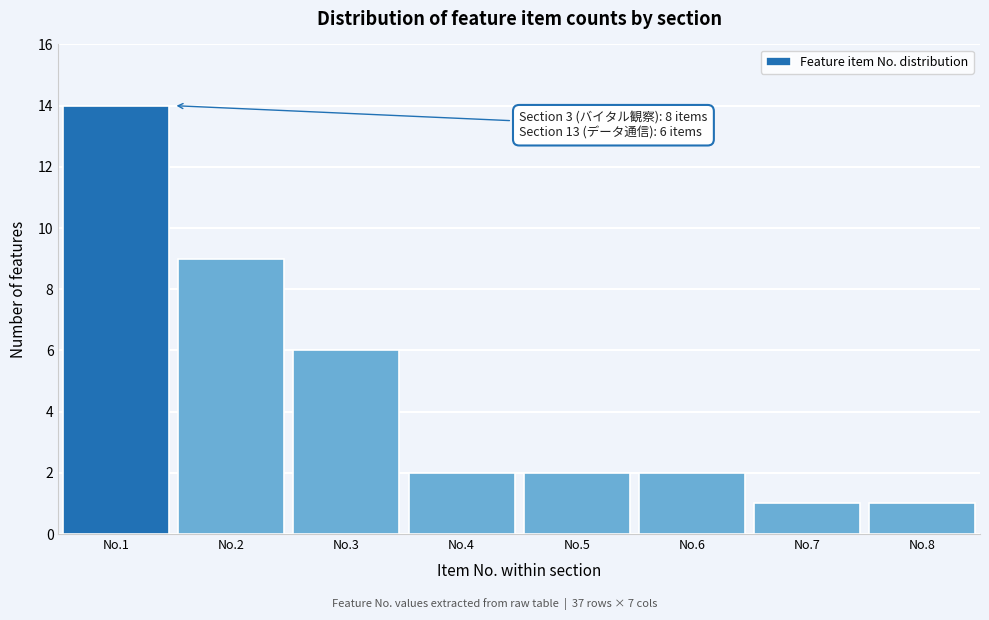

Reading left to right, transcribe all the data shown in this chart.

No.1=14	No.2=9	No.3=6	No.4=2	No.5=2	No.6=2	No.7=1	No.8=1